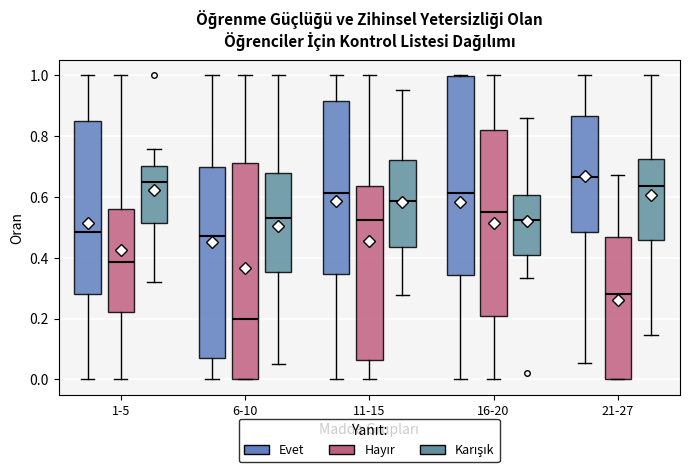

Where is the upper edge of the box for 21-27 (Evet) on the y-axis? The values are not printed on the chart, so give them approximately, as read against the axis.

0.86